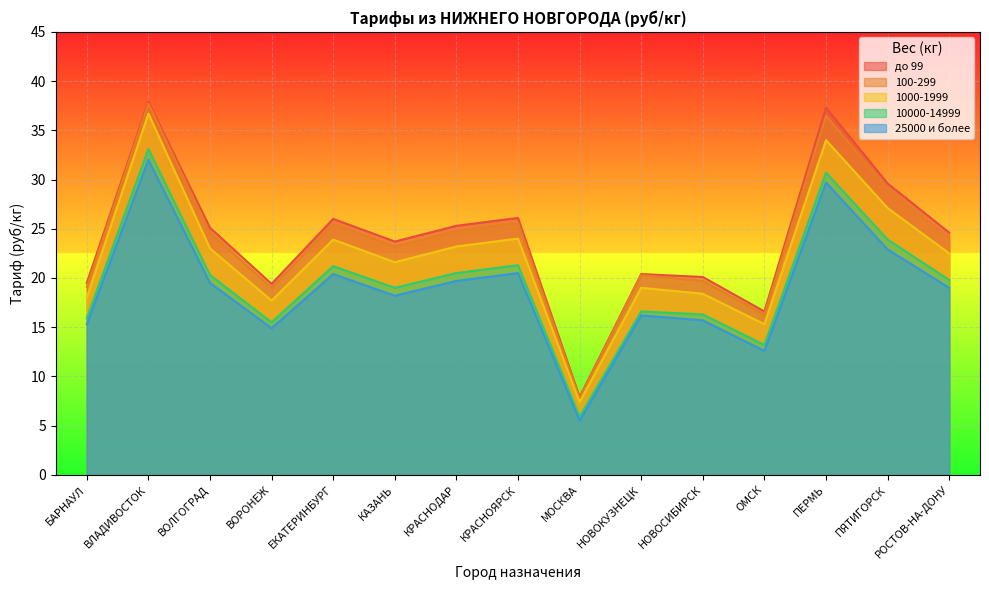

Which series has the widest spread of values?

до 99